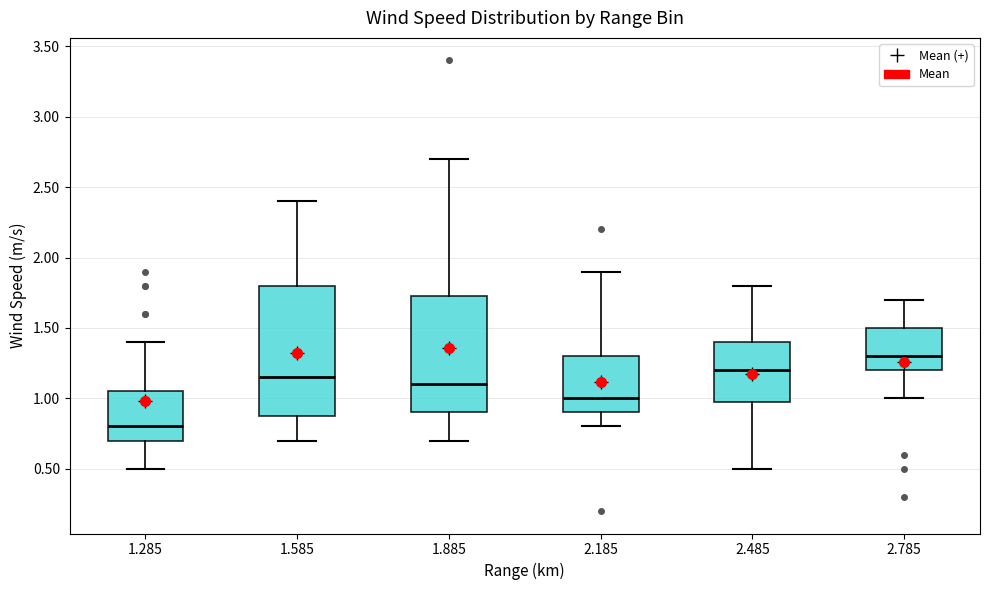

Which box is the tallest, from its lower edge to its upper edge?

1.585